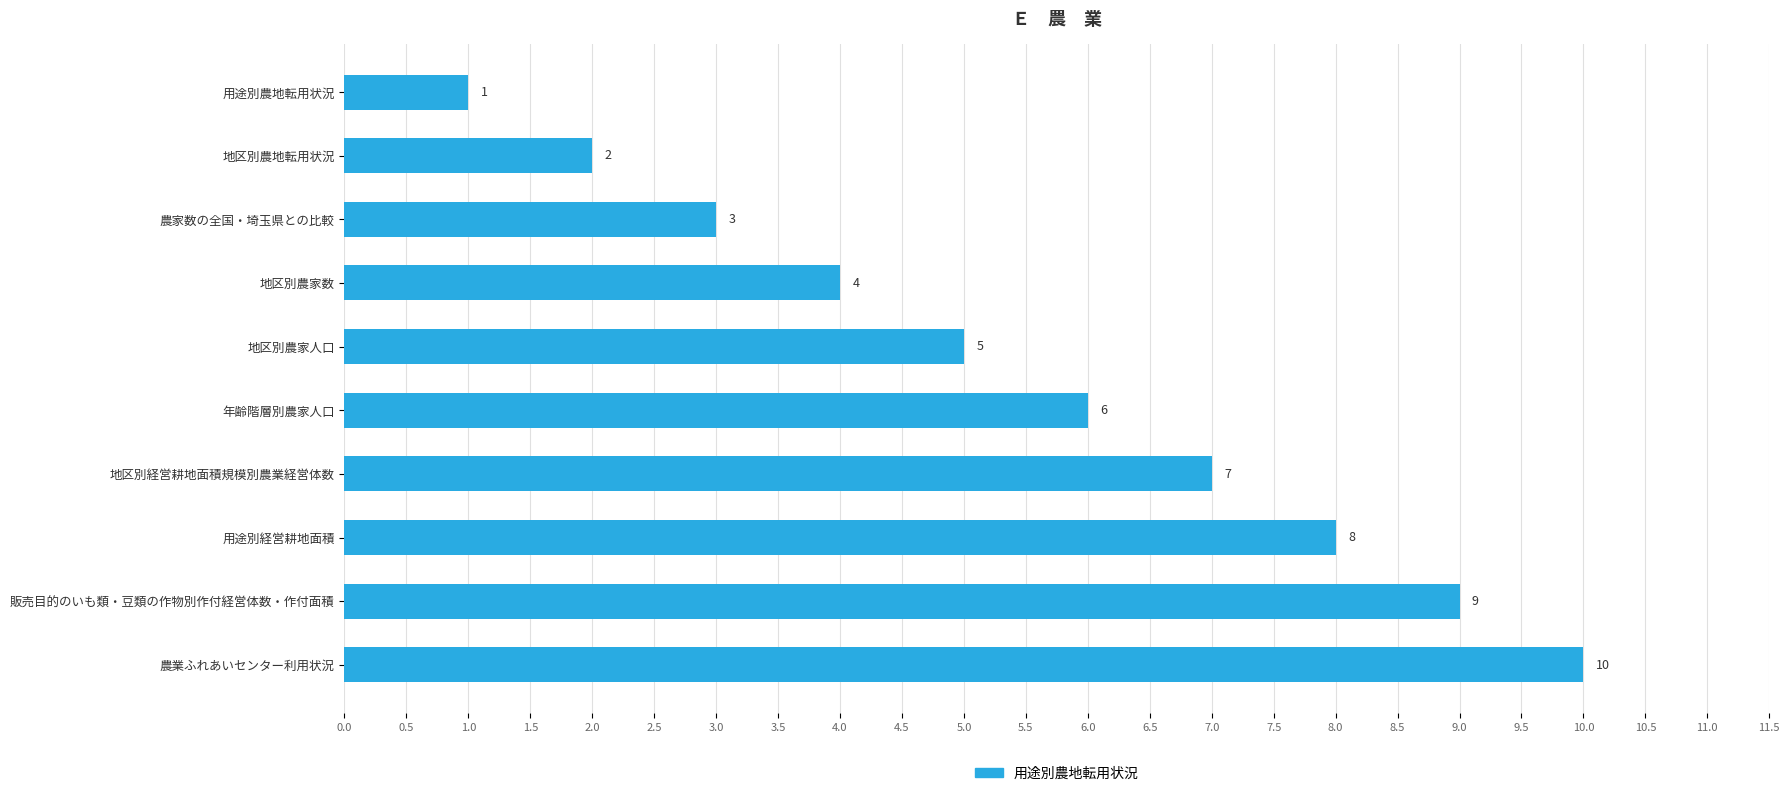

What is the difference between the maximum and minimum values?

9